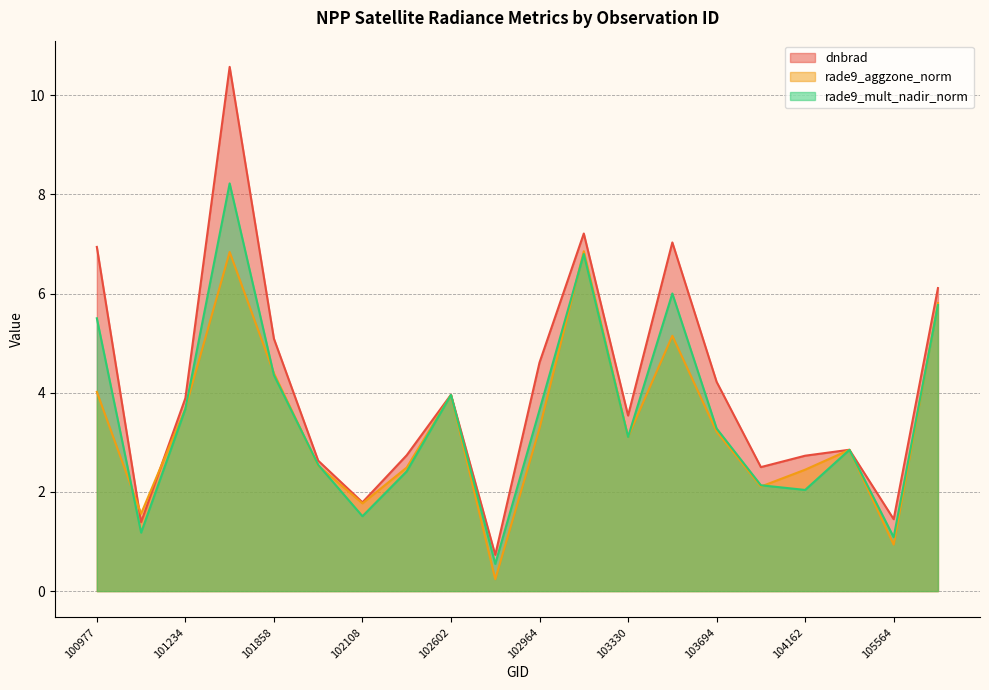

Reading right to left, what are all the values shown in this chart?

dnbrad: 6.1	1.4	2.9	2.7	2.5	4.2	7.0	3.5	7.2	4.6	0.7	4.0	2.7	1.8	2.6	5.1	10.6	3.9	1.4	6.9
rade9_aggzone_norm: 5.8	0.9	2.8	2.4	2.1	3.2	5.1	3.1	6.9	3.3	0.2	4.0	2.5	1.8	2.5	4.4	6.8	3.7	1.6	4.0
rade9_mult_nadir_norm: 5.8	1.1	2.8	2.0	2.1	3.3	6.0	3.1	6.8	3.7	0.5	4.0	2.4	1.5	2.5	4.4	8.2	3.7	1.2	5.5